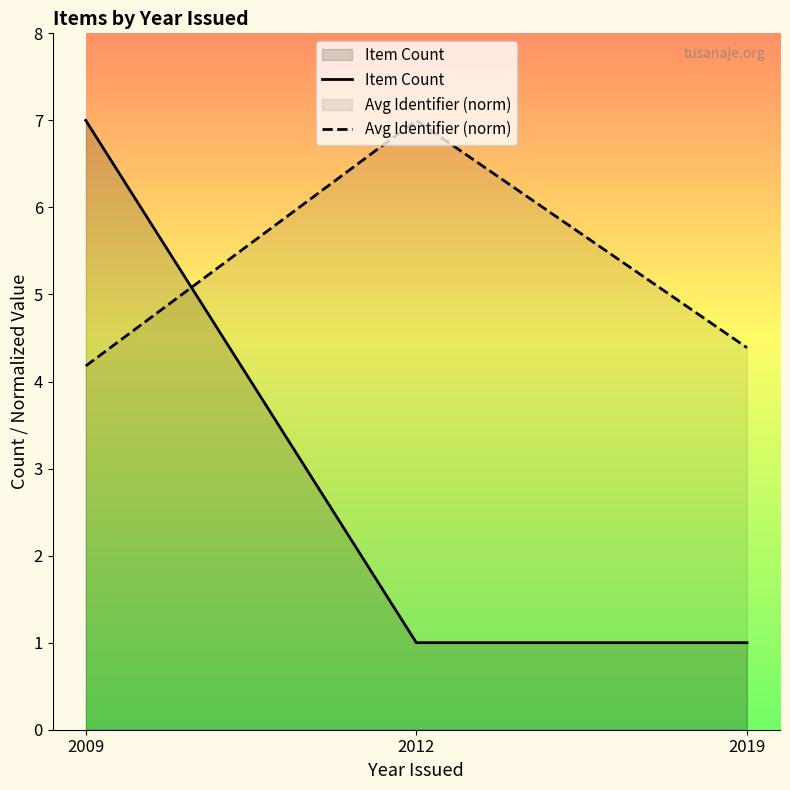

What is the approximate value of Avg Identifier (norm) at 2019?

4.4